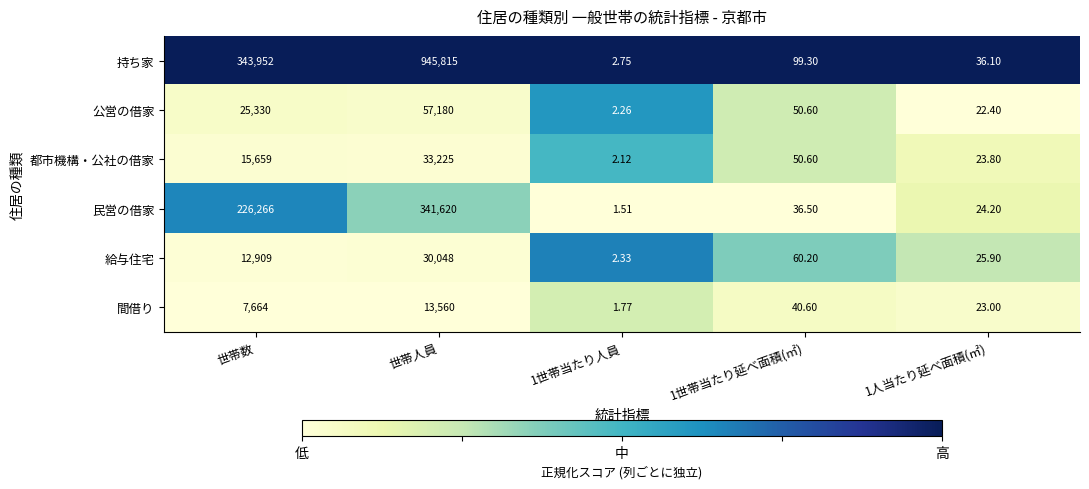

Rank the series by their maximum value, from lowest to highest.

間借り, 給与住宅, 都市機構・公社の借家, 公営の借家, 民営の借家, 持ち家